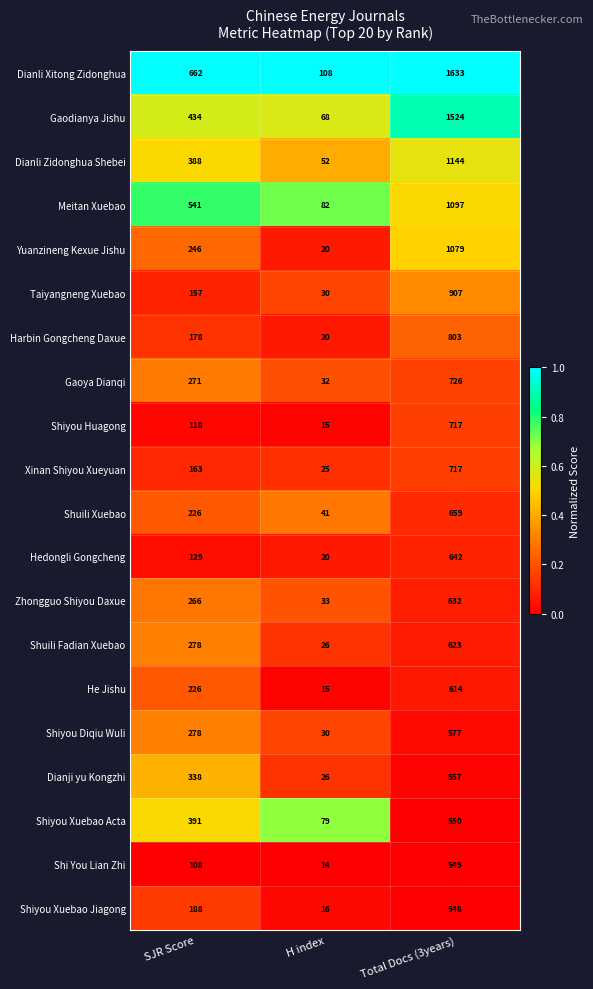

What is the highest value of the Hedongli Gongcheng series?

642